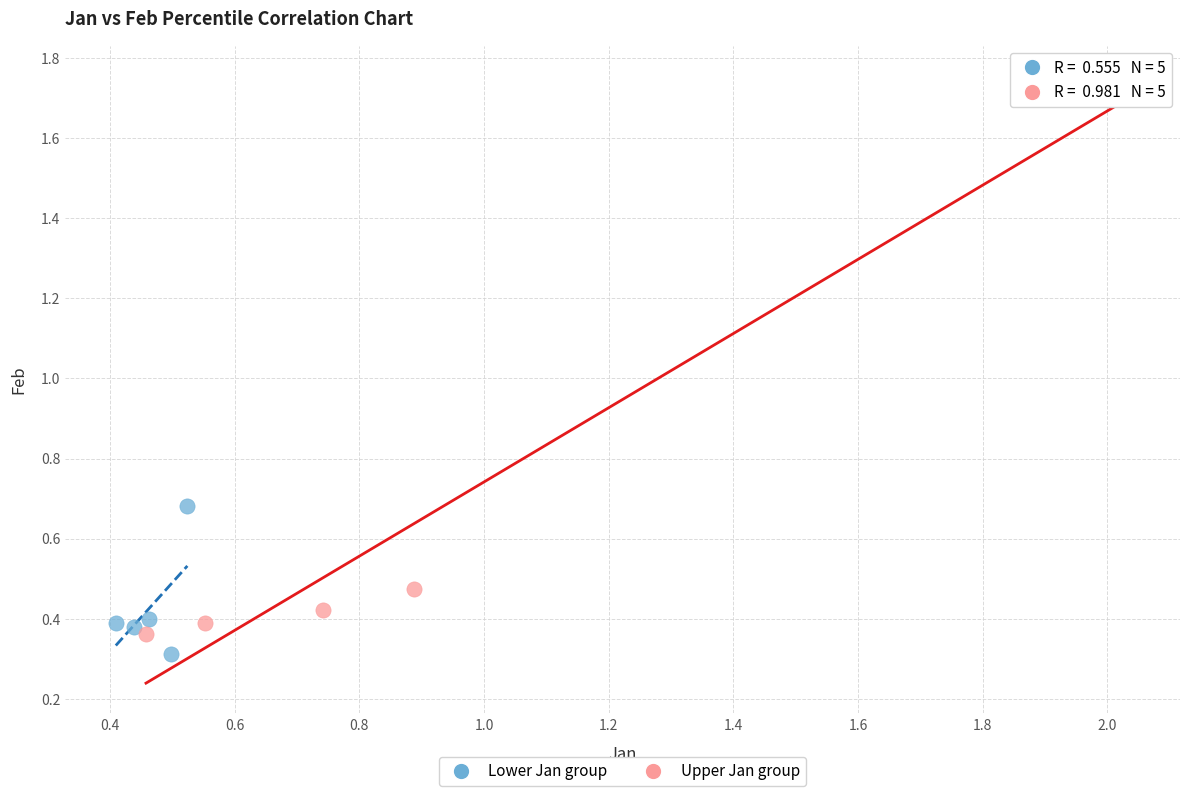

Which series contains the highest Y value?

Upper Jan group